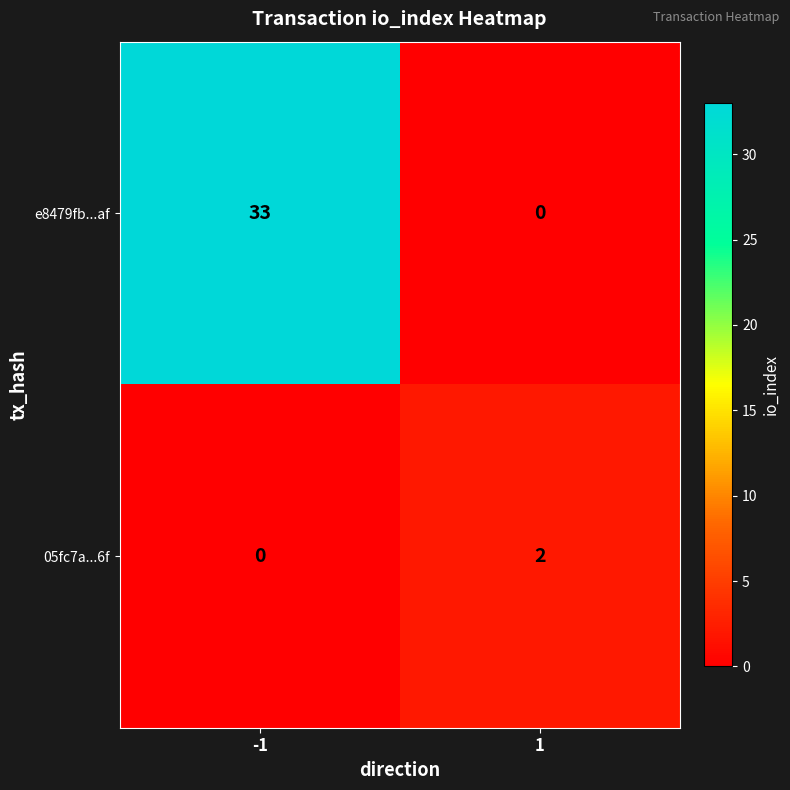

At which category is the sum across all series the highest?

-1